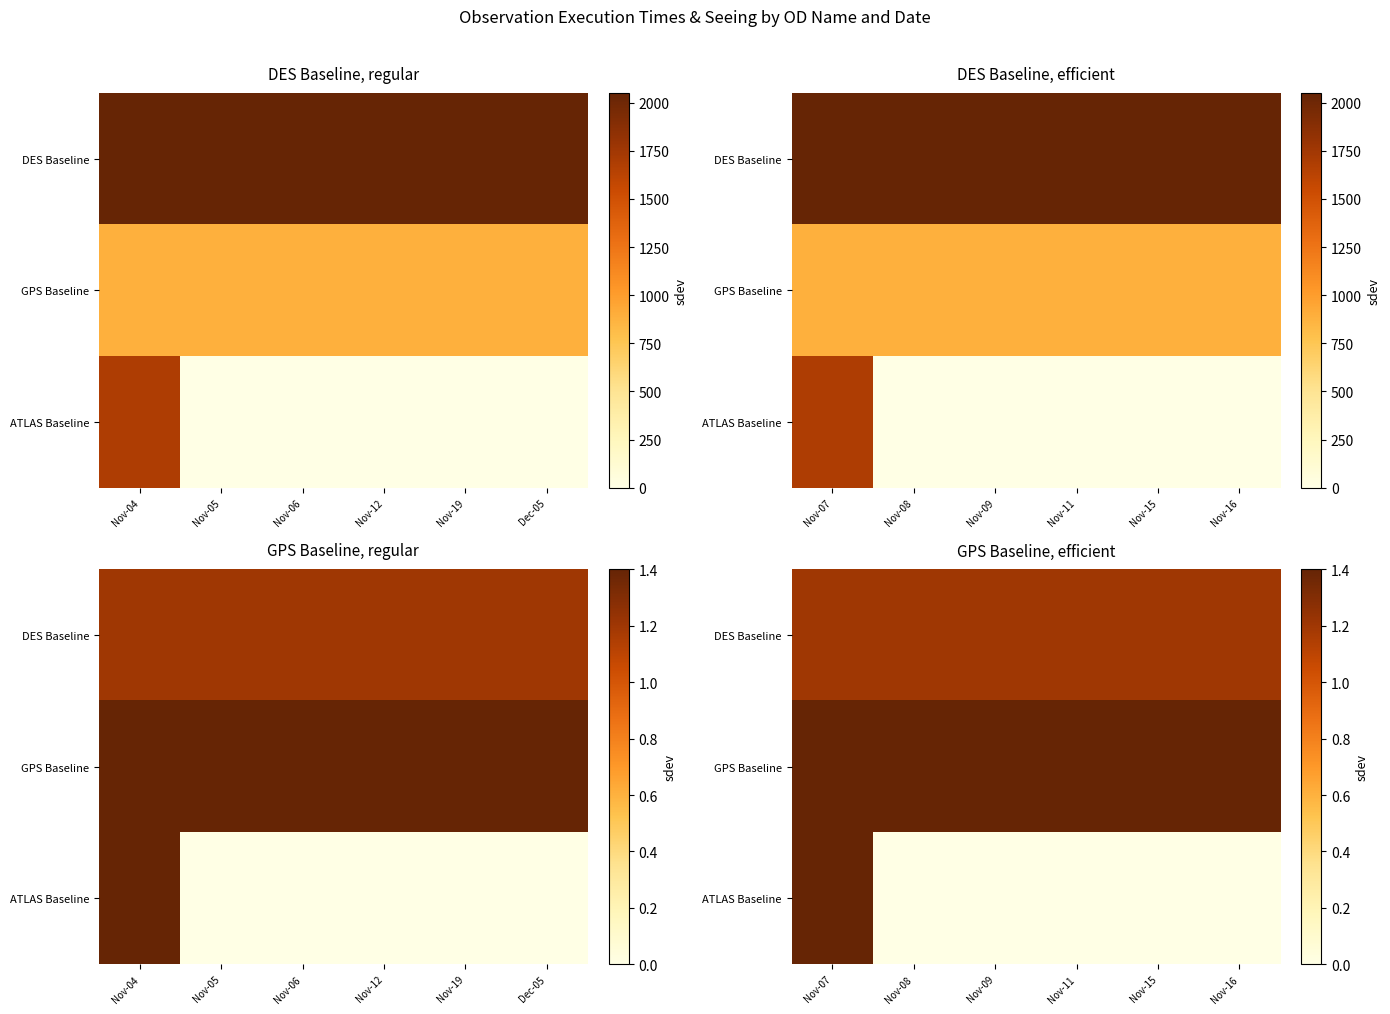

At which category is the sum across all series the highest?

Nov-07